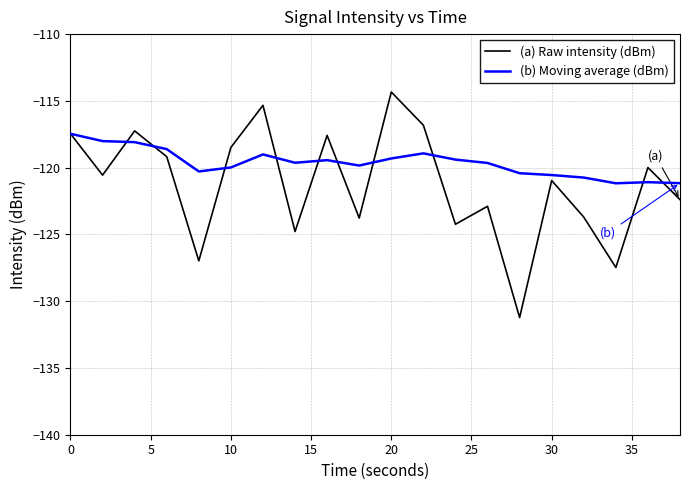

Rank the series by their average value, from highest to lowest.

(b) Moving average (dBm), (a) Raw intensity (dBm)